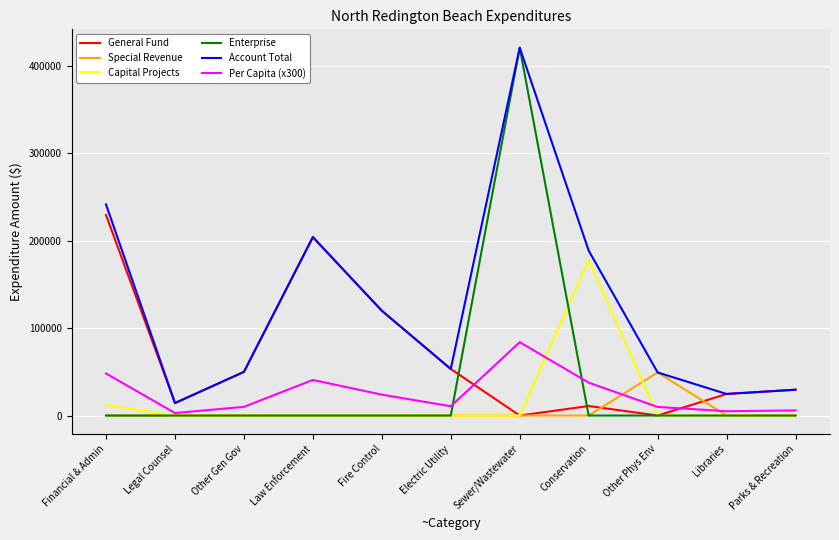

What is the sum of all Capital Projects values?

189899